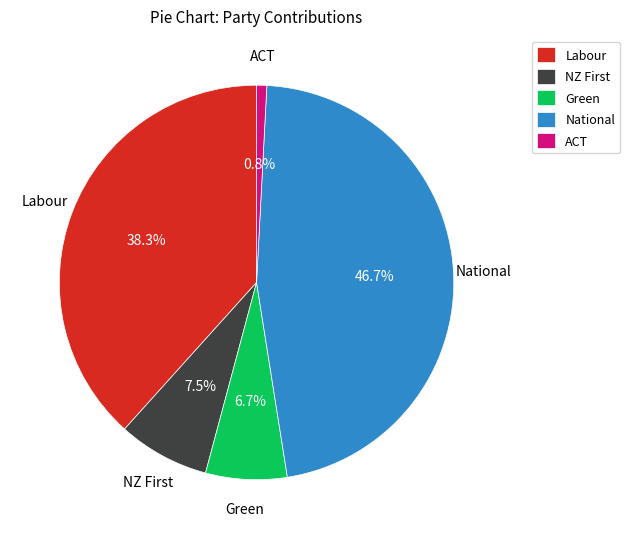

What is the smallest slice in the pie chart?

ACT